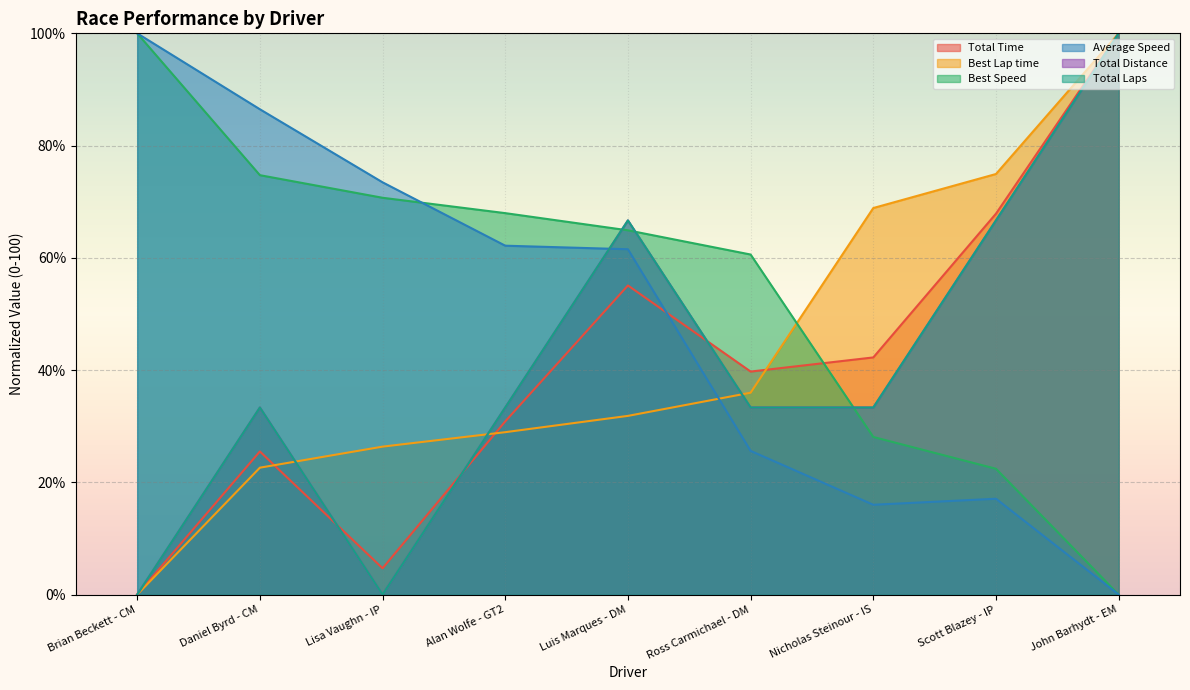

Reading left to right, list all the values displayed in this chart.

Total Laps: 0.0	33.3	0.0	33.3	66.7	33.3	33.3	66.7	100.0
Total Time: 0.0	25.5	4.7	30.9	55.1	39.7	42.3	67.9	100.0
Best Lap time: 0.0	22.6	26.4	28.9	31.8	36.0	68.9	74.9	100.0
Best Speed: 100.0	74.7	70.7	68.0	64.9	60.6	28.1	22.4	0.0
Average Speed: 100.0	86.5	73.5	62.2	61.5	25.6	16.0	17.1	0.0
Total Distance: 0.0	33.3	0.0	33.3	66.7	33.3	33.3	66.7	100.0